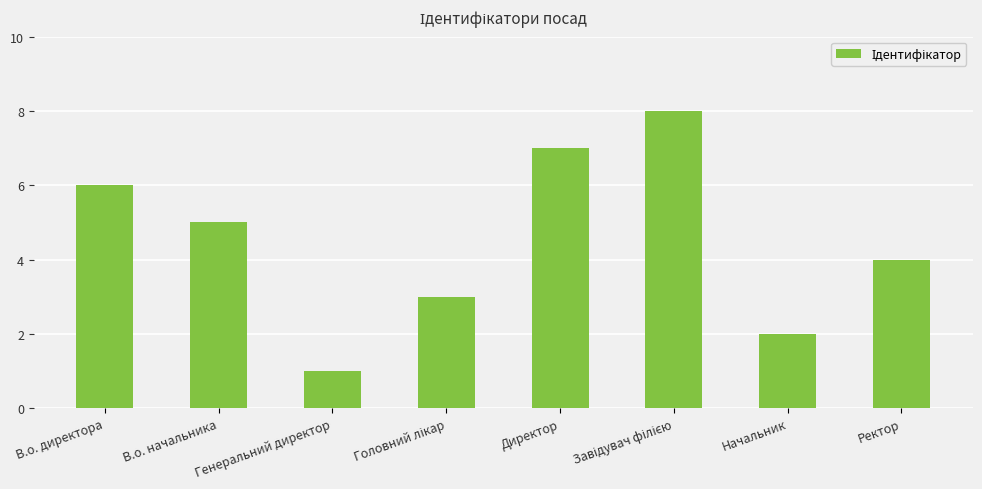

What is the difference between the second highest and second lowest values?

5